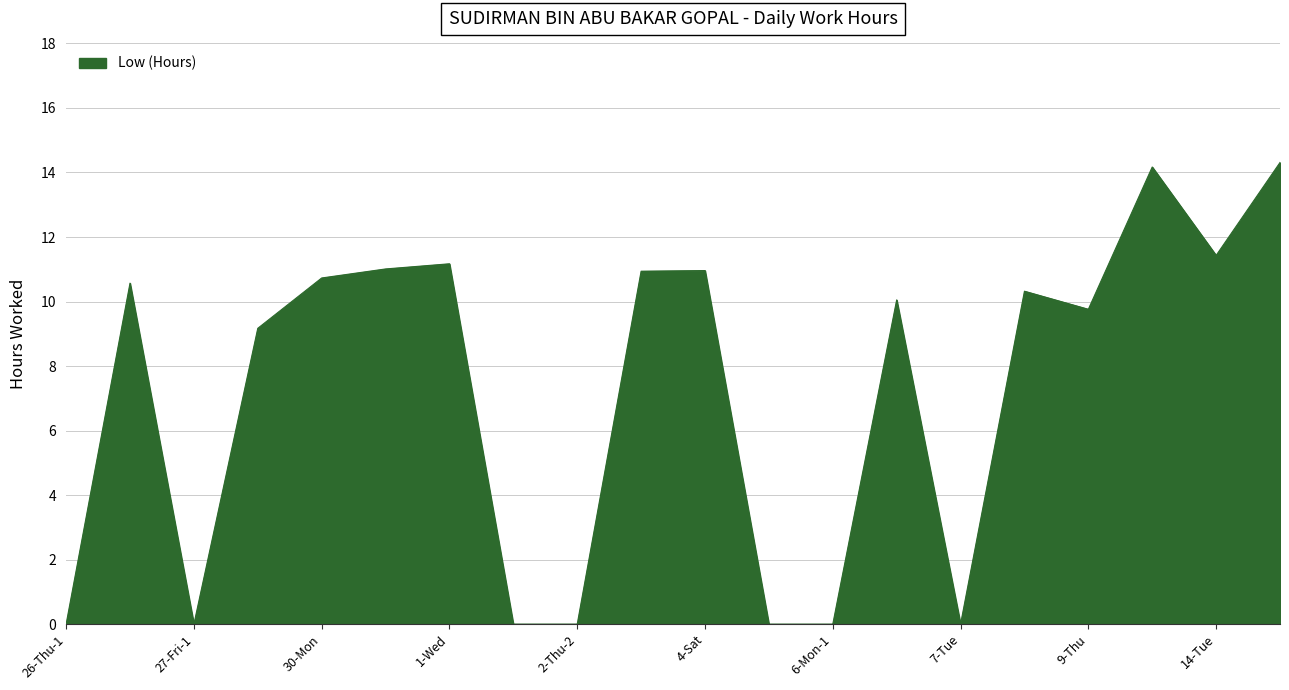

What is the difference between the maximum and minimum values?

14.3